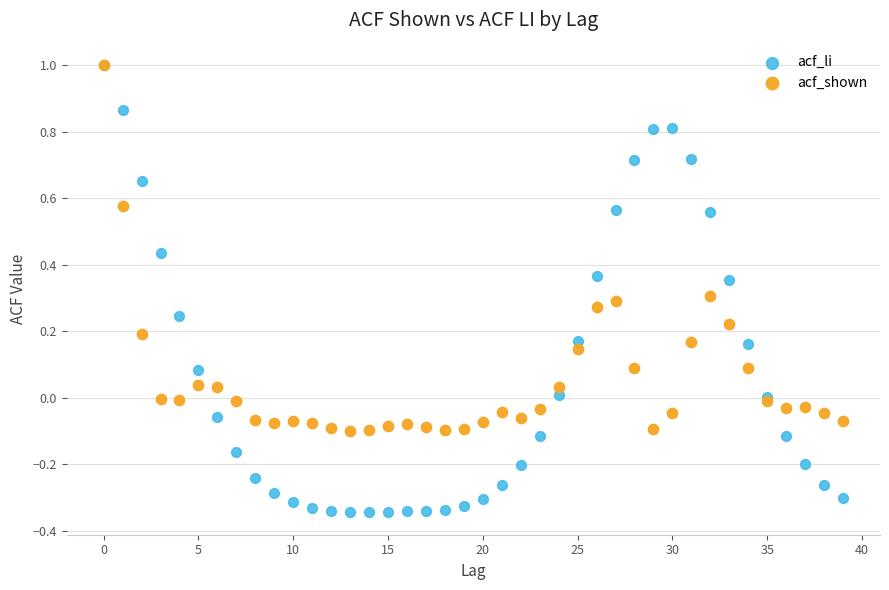

What are all the series names shown in the legend?

acf_li, acf_shown